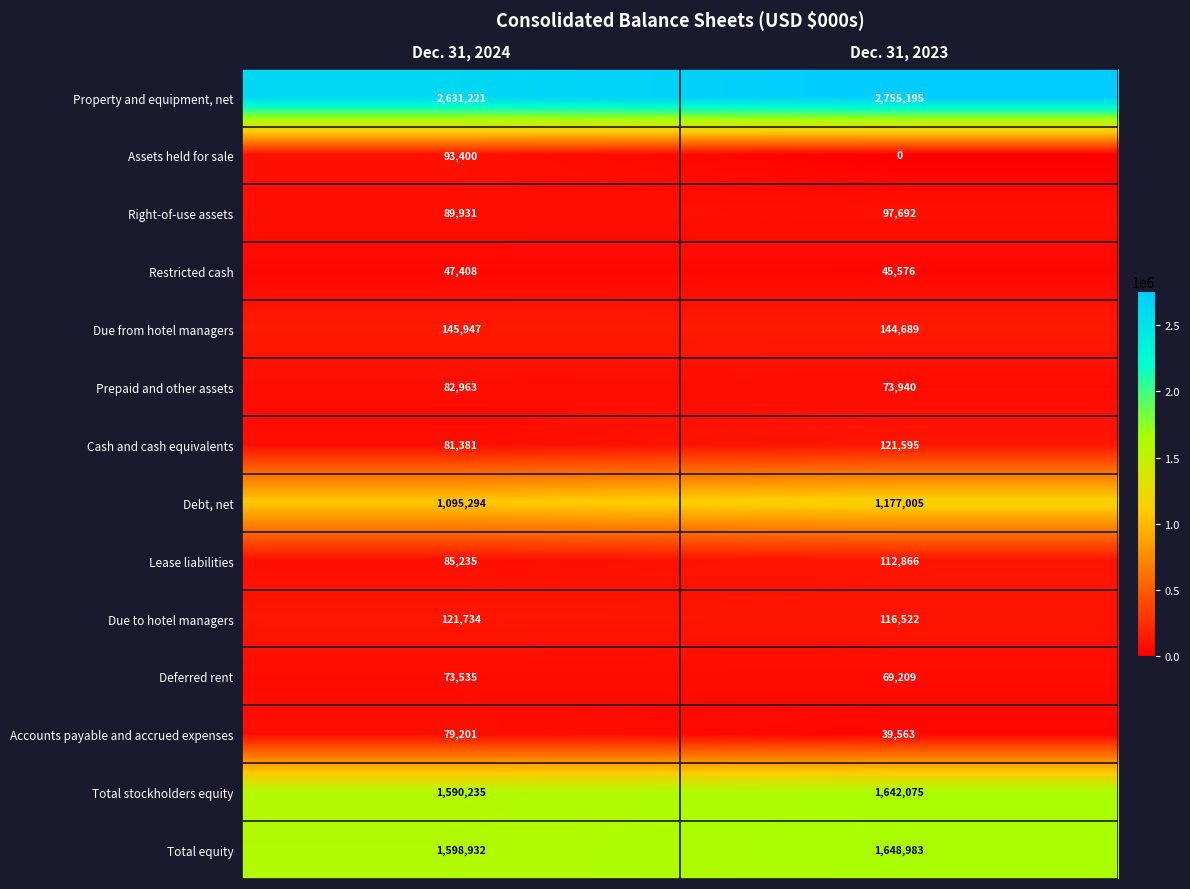

Where is Debt, net nearest to the value 1136149?

Dec. 31, 2024